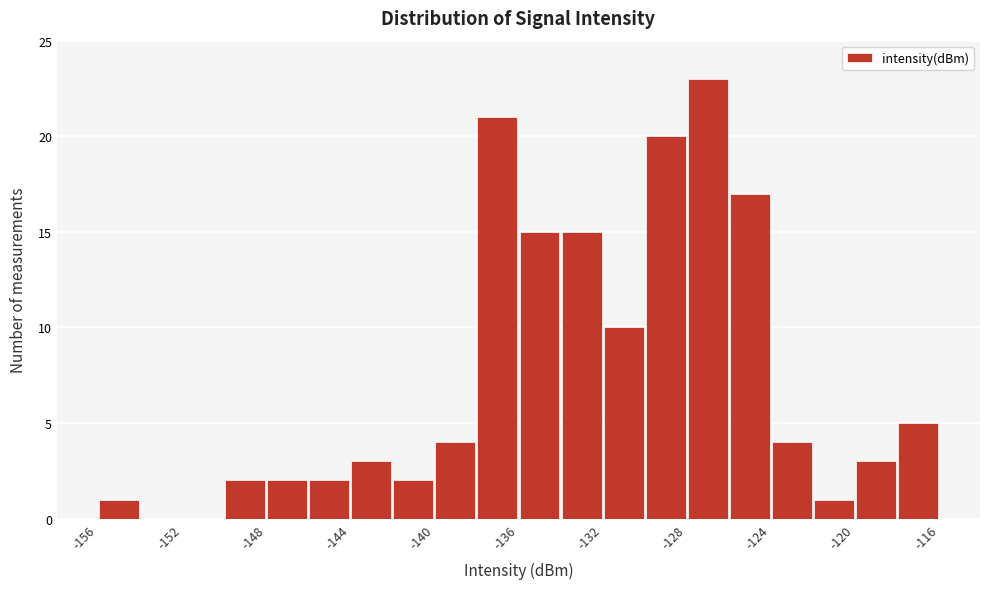

Reading left to right, list every bar in this chart as the range it spans on the x-axis followed by its height. Neither the bar edges nor the heights are printed on the chart, so give them approximately, as read against the axes.

-156.0 to -154.0: 1
-154.0 to -152.0: 0
-152.0 to -150.0: 0
-150.0 to -148.0: 2
-148.0 to -146.0: 2
-146.0 to -144.0: 2
-144.0 to -142.0: 3
-142.0 to -140.0: 2
-140.0 to -138.0: 4
-138.0 to -136.0: 21
-136.0 to -134.0: 15
-134.0 to -132.0: 15
-132.0 to -130.0: 10
-130.0 to -127.5: 20
-127.5 to -125.5: 23
-125.5 to -123.5: 17
-123.5 to -121.5: 4
-121.5 to -119.5: 1
-119.5 to -117.5: 3
-117.5 to -115.5: 5